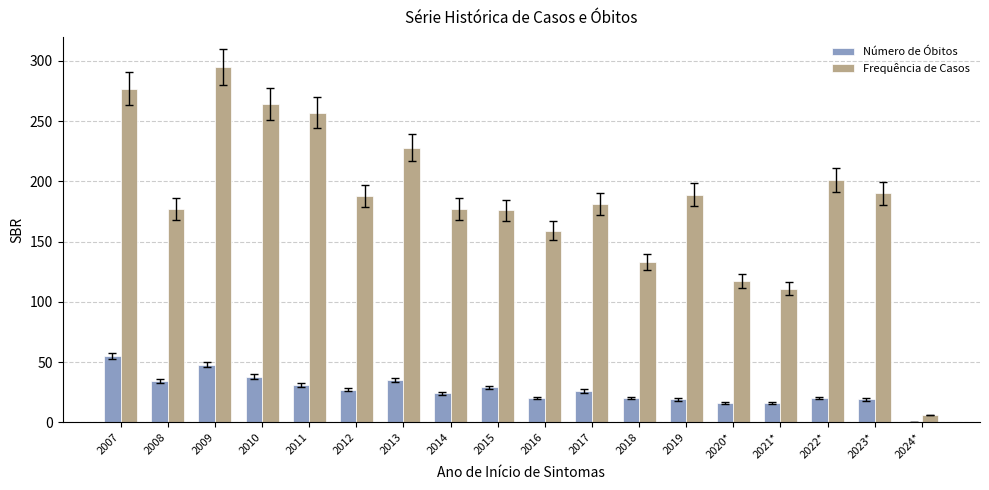

At which label does Frequência de Casos reach its peak?

2009